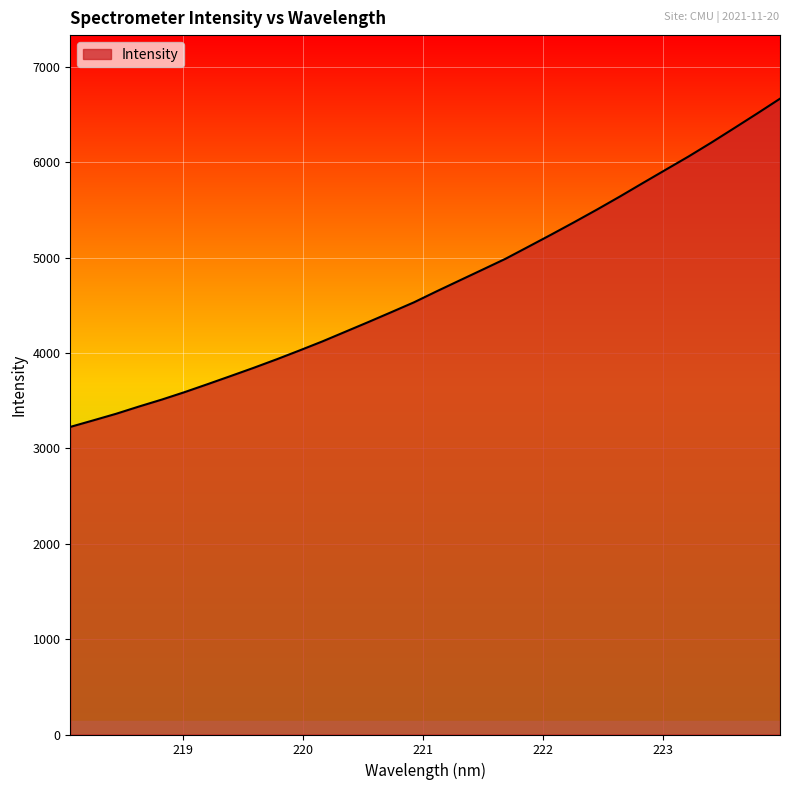

What is the greatest value displayed?

6667.0